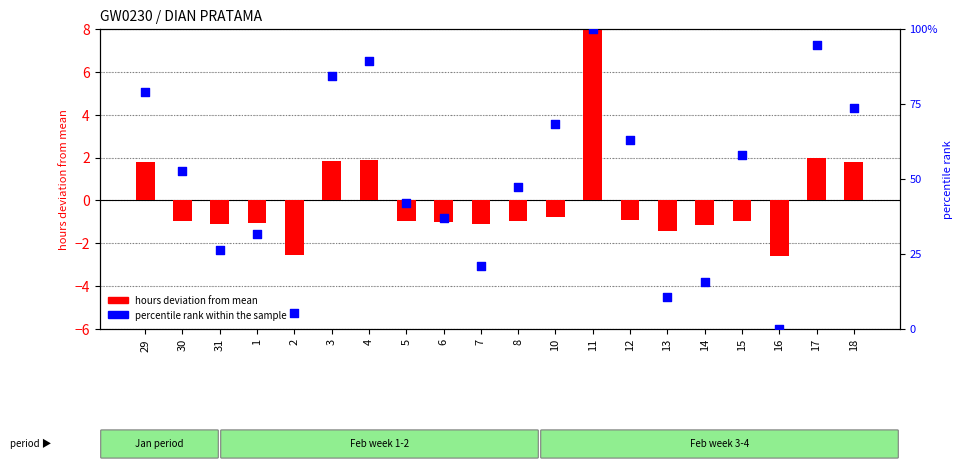

At which category is the sum across all series the highest?

11